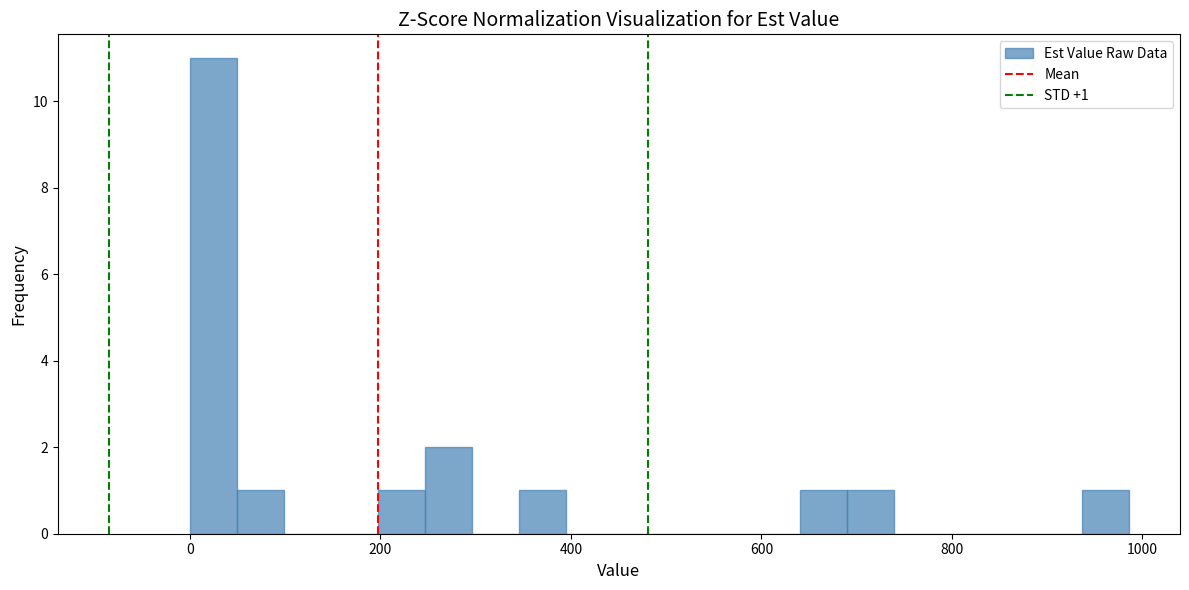

Read against the x-axis, roughly where is the centre of the tallest bar?

20